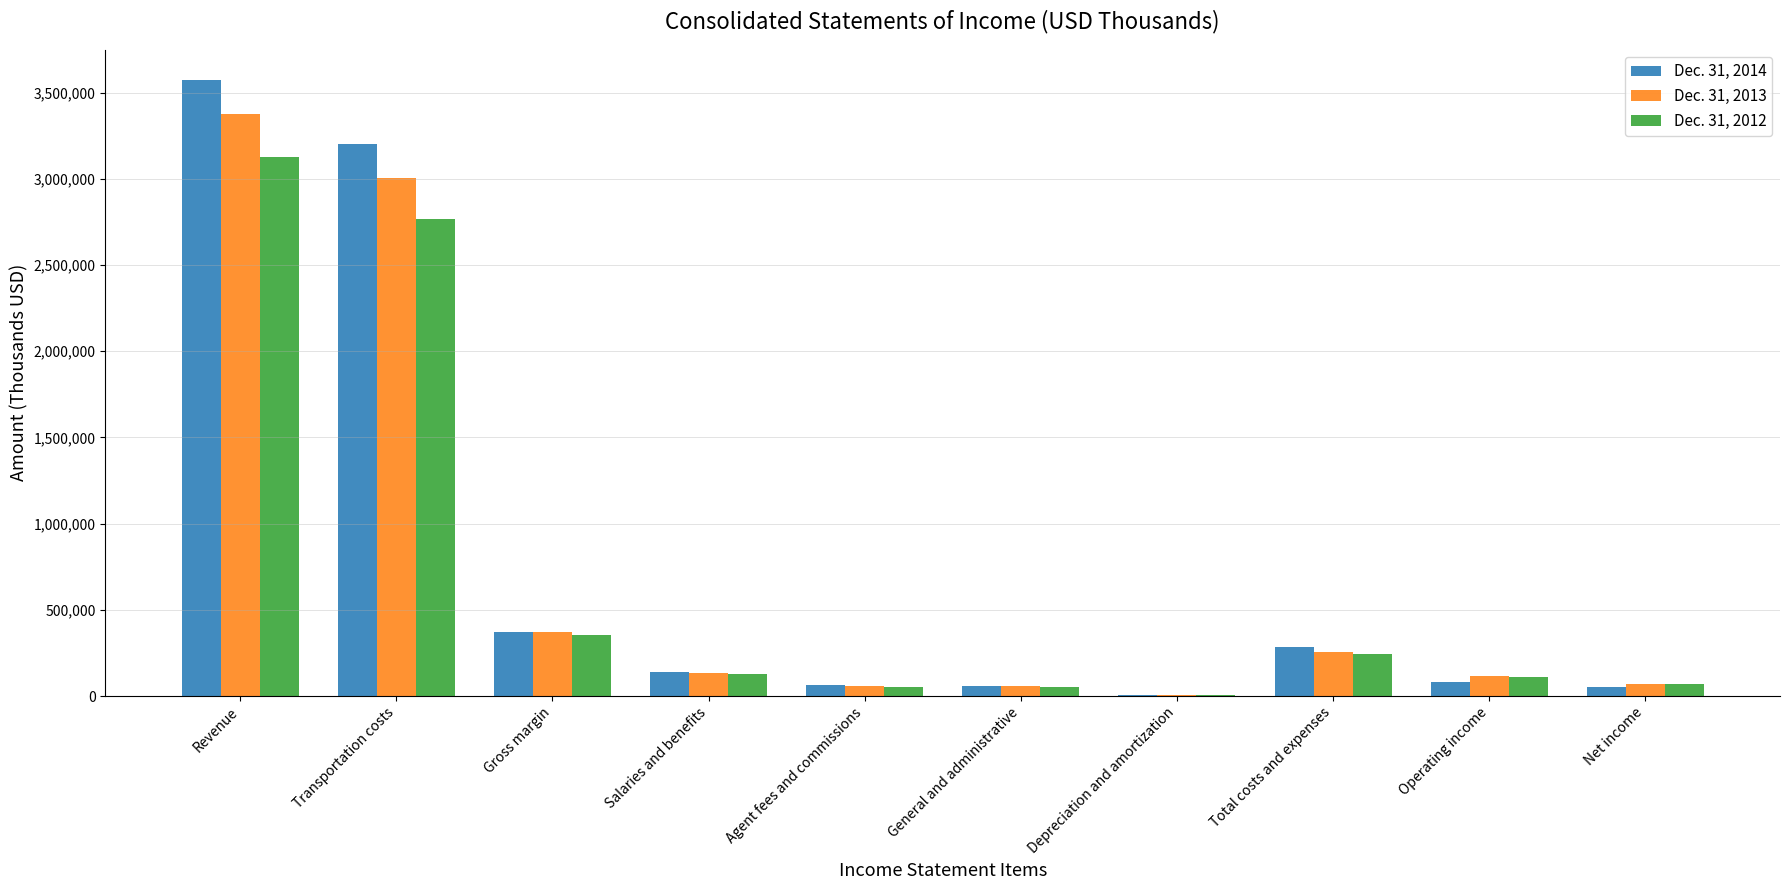

Is it true that Dec. 31, 2013 equals 135341 at Salaries and benefits?

True